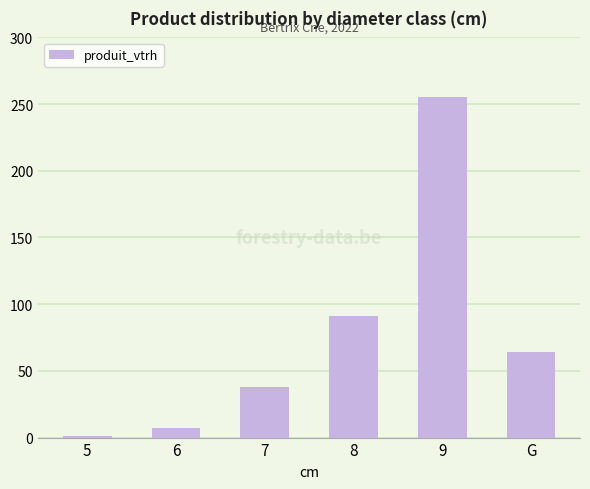

What is the average value?

76